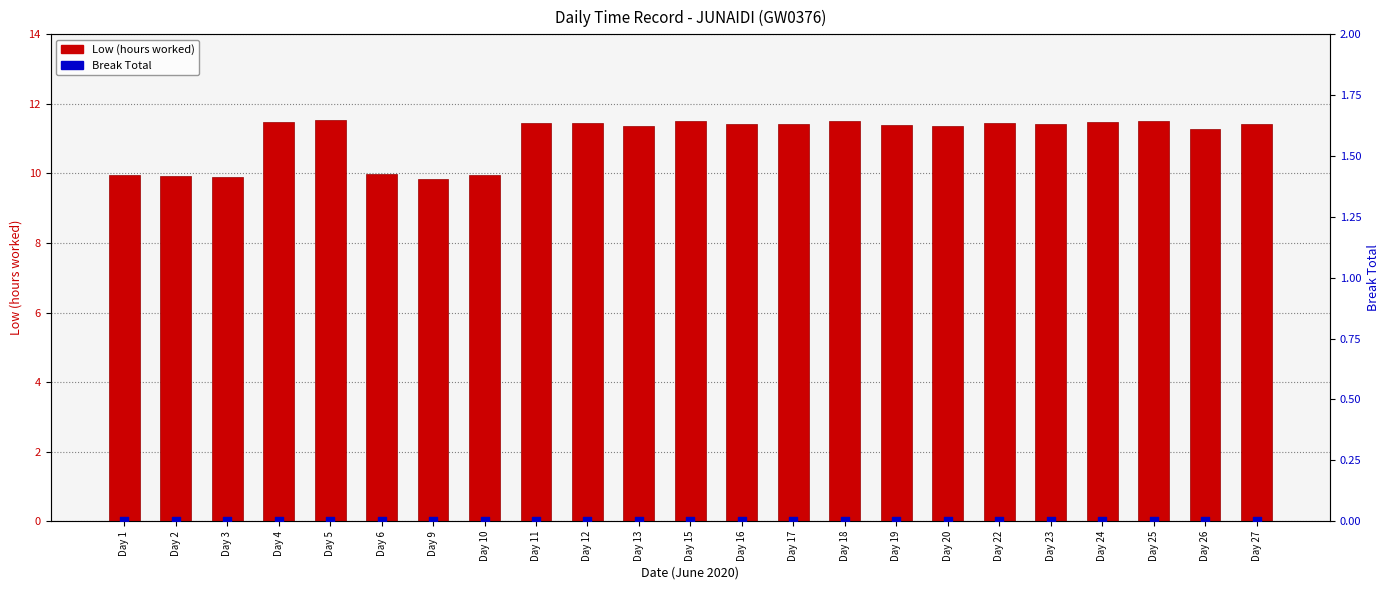

Which series has the largest total across all categories?

Low (hours worked)